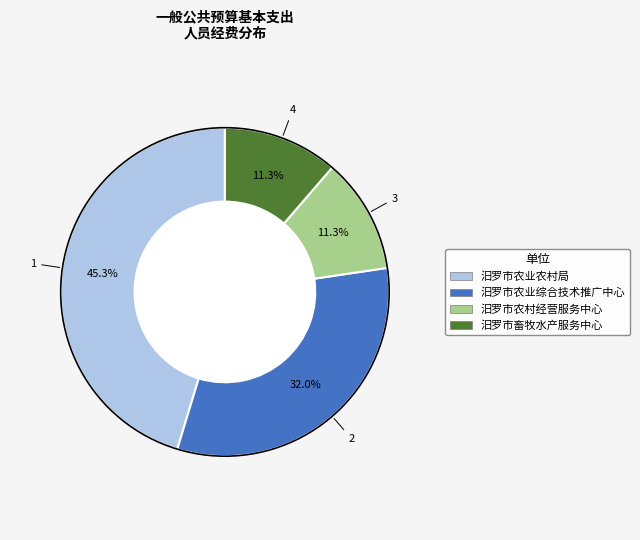

How many segments does this pie chart have?

4